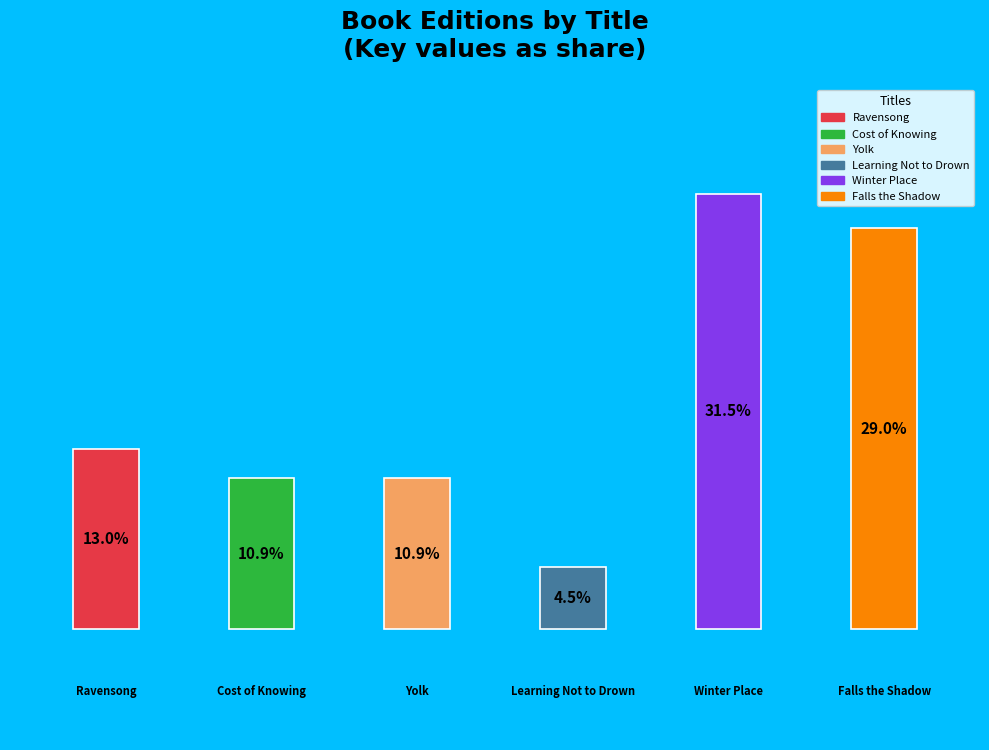

What percentage do Falls the Shadow and Winter Place together represent?

60.6%